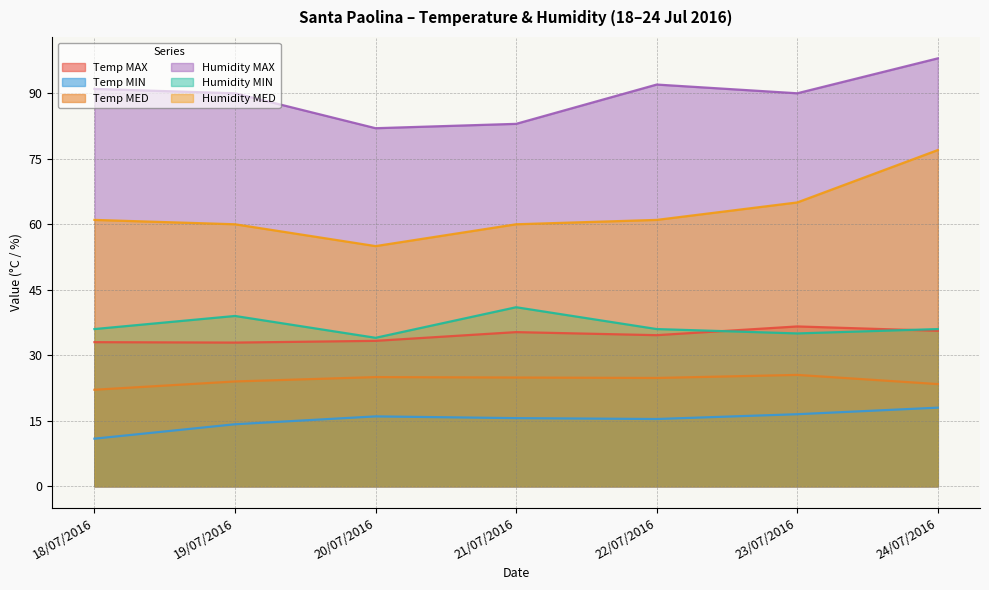

What is the maximum value for Humidity MIN?

41.0